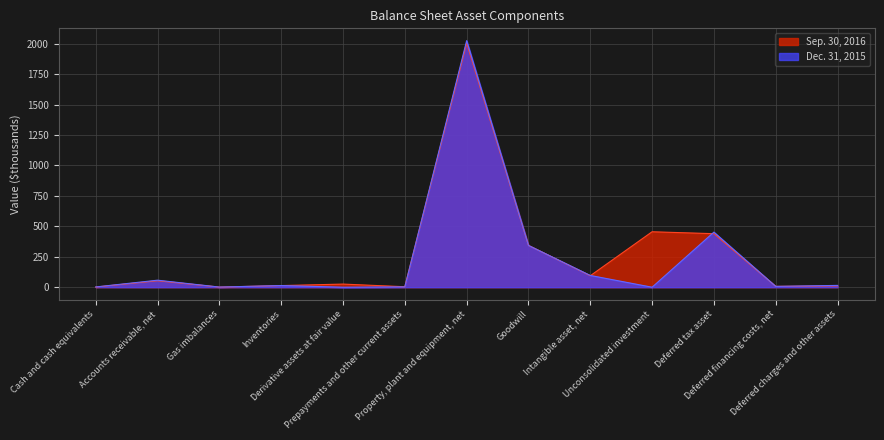

Rank the series at Deferred financing costs, net from lowest to highest value.

Dec. 31, 2015, Sep. 30, 2016